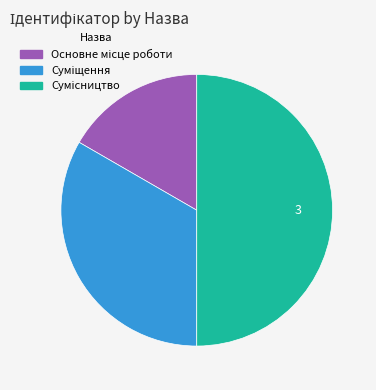

What percentage is the Суміщення slice, to the nearest percent?

33%